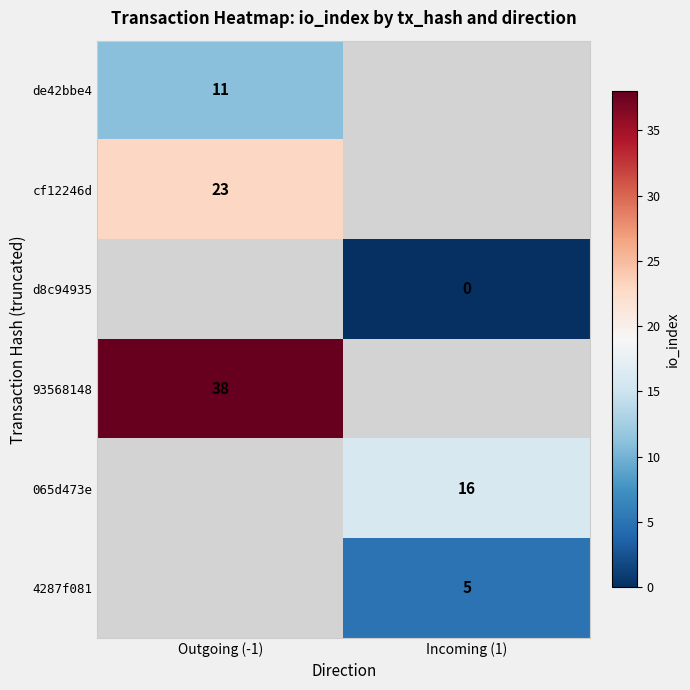

The value of de42bbe4 at Outgoing (-1) is 3. True or false?

False